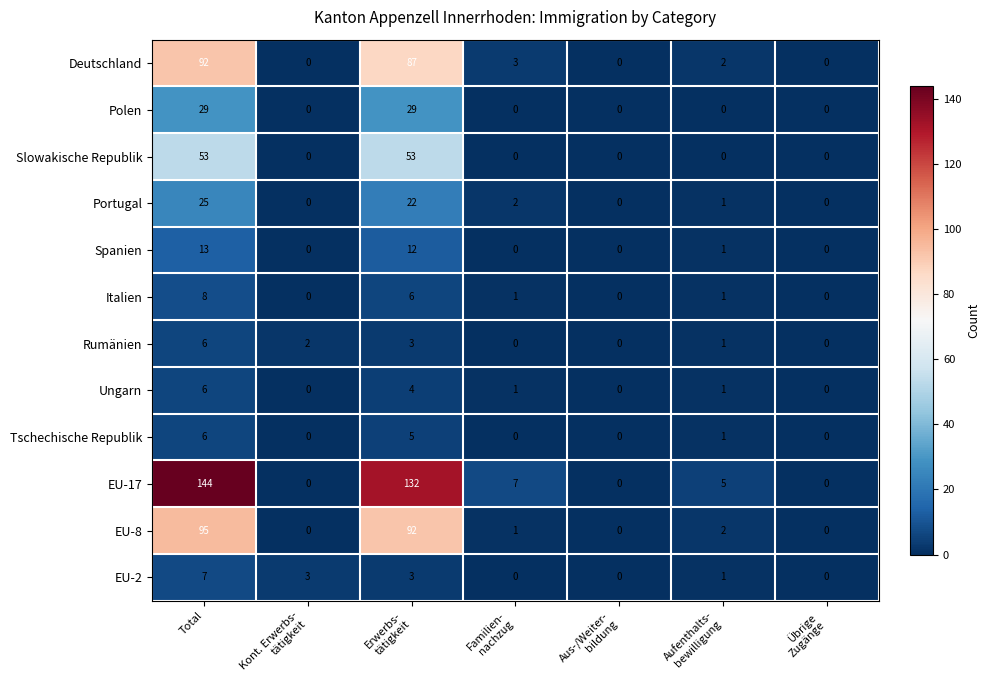

How many categories are shown in the chart?

7